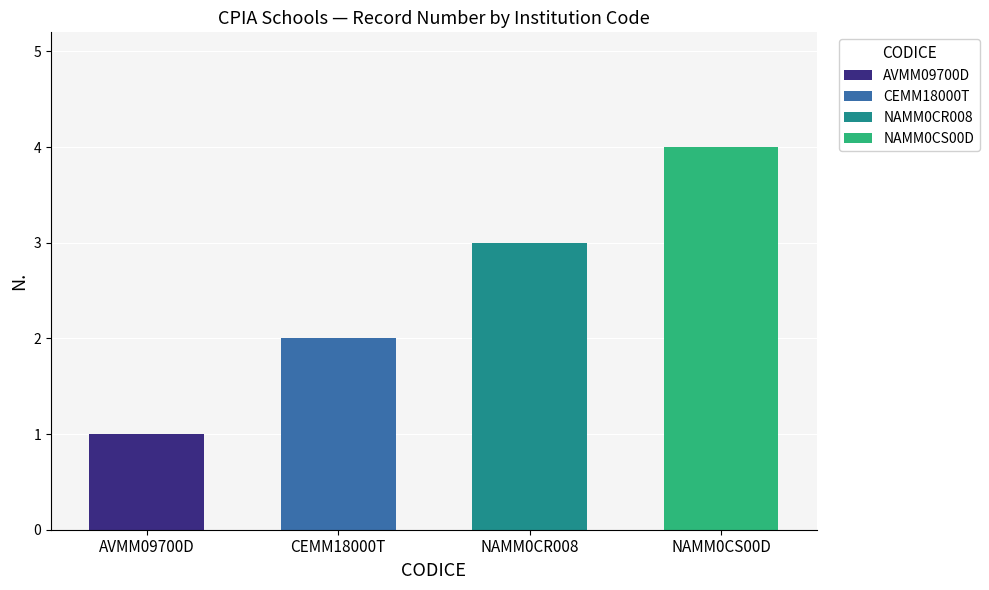

Rank the categories by value from highest to lowest.

NAMM0CS00D, NAMM0CR008, CEMM18000T, AVMM09700D